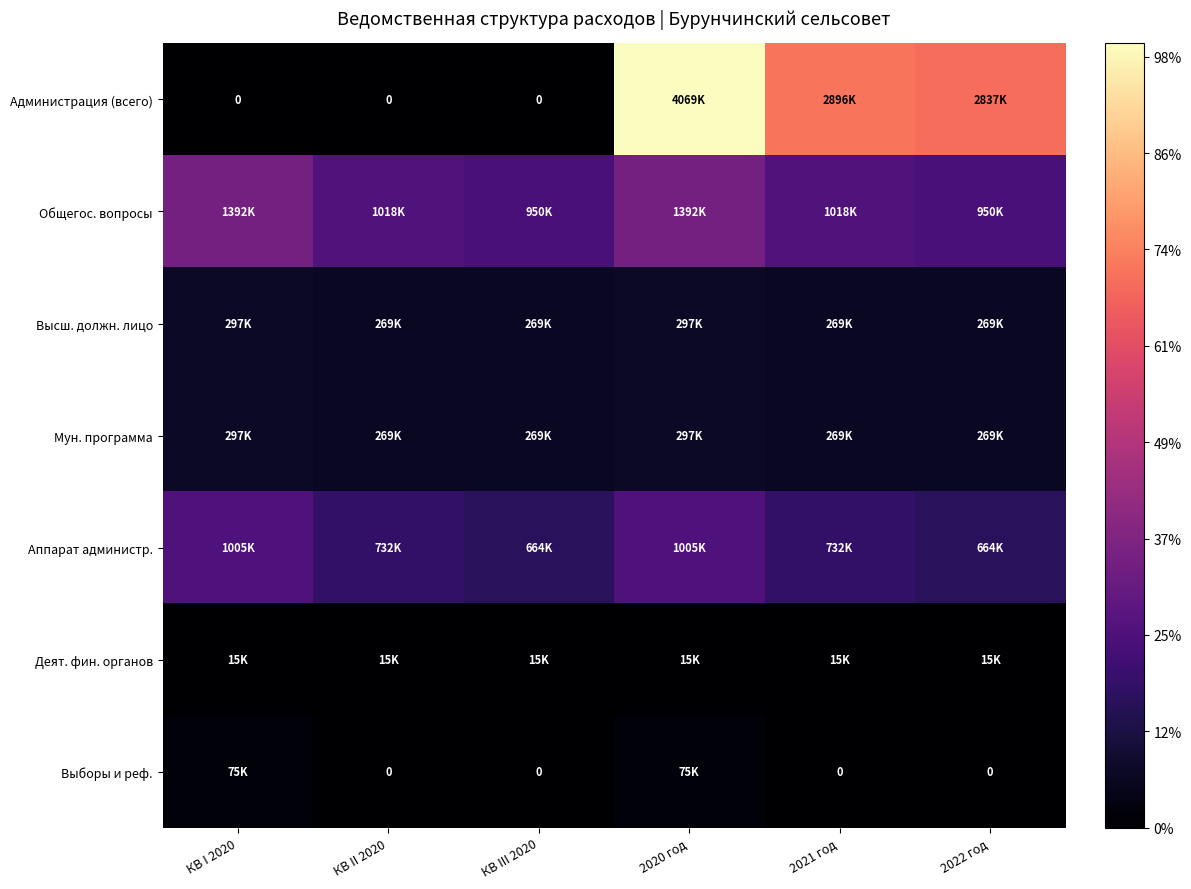

List the series in order of their peak value, lowest first.

Деят. фин. органов, Выборы и реф., Высш. должн. лицо, Мун. программа, Аппарат администр., Общегос. вопросы, Администрация (всего)